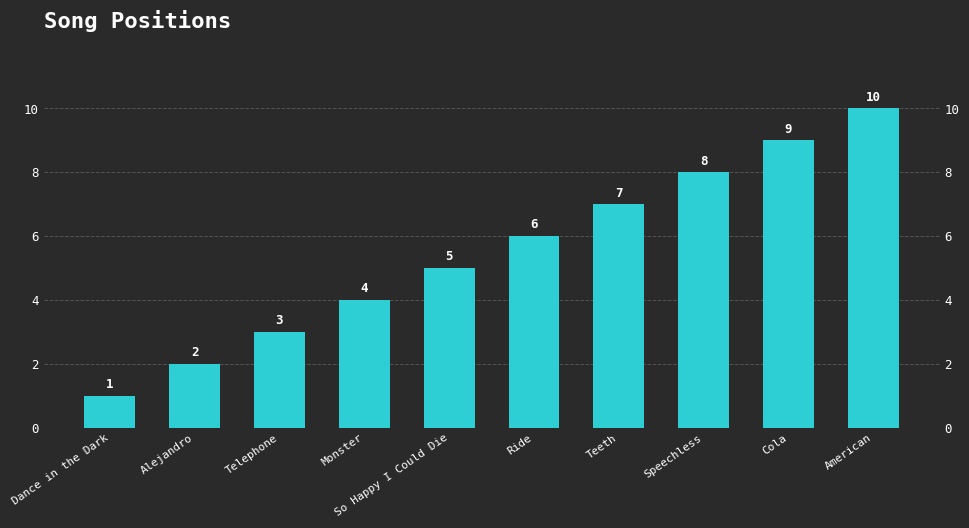

Reading left to right, extract all data points from this chart.

1	2	3	4	5	6	7	8	9	10